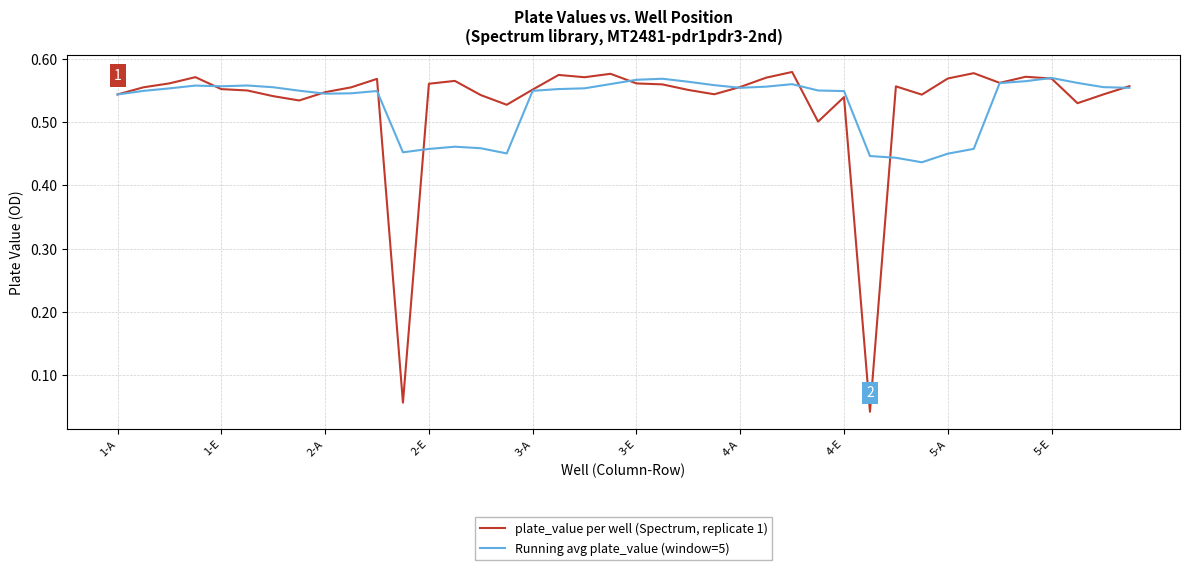

Rank the series by their maximum value, from lowest to highest.

Running avg plate_value (window=5), plate_value per well (Spectrum, replicate 1)